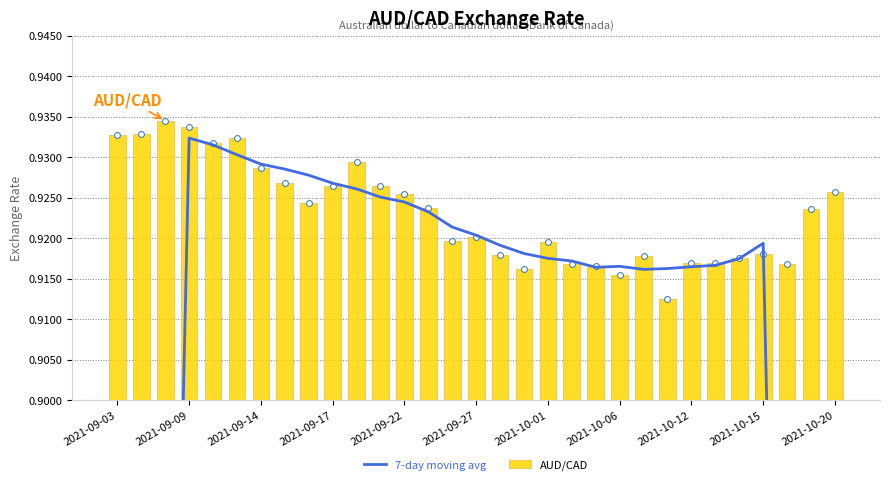

How many AUD/CAD values are between 0 and 1?

31